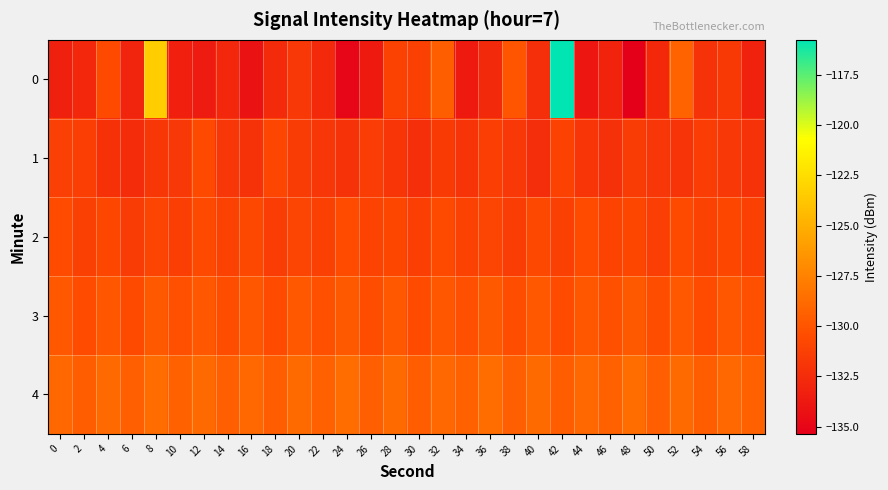

What is the total value across all series at 10?

-655.9